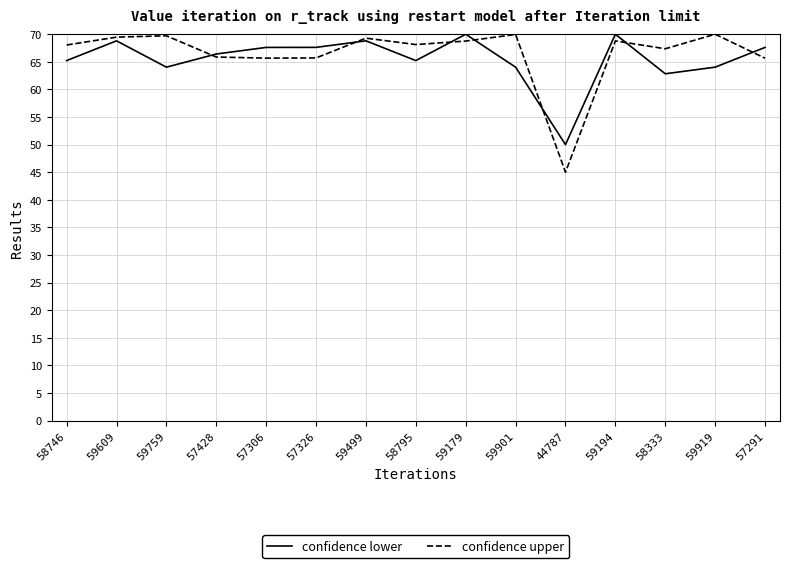

In confidence lower, how many points are higher than both neighbors (excluding endpoints)?

4